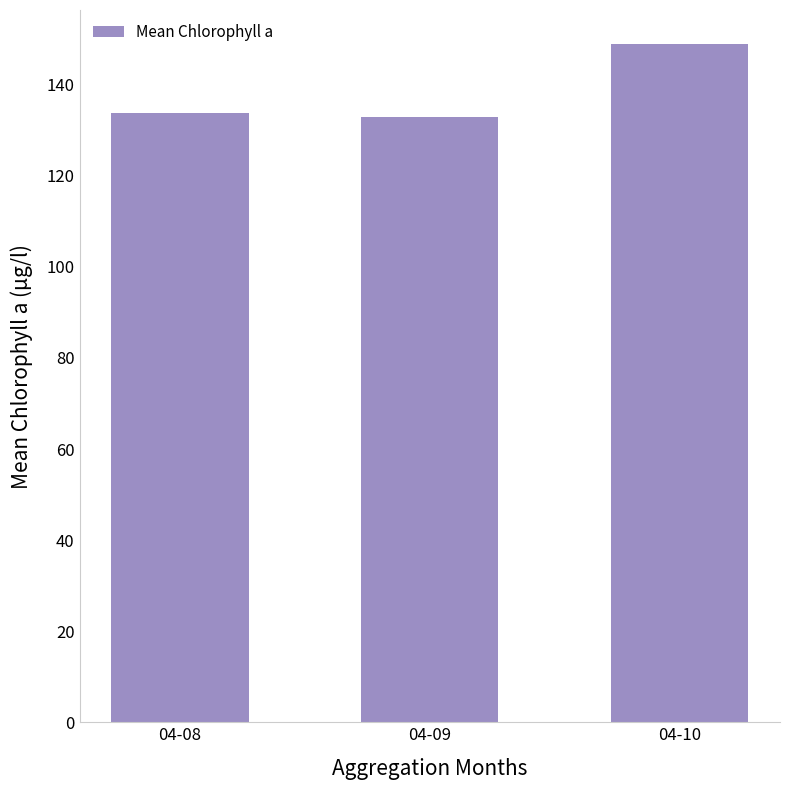

What is the greatest value displayed?

149.0